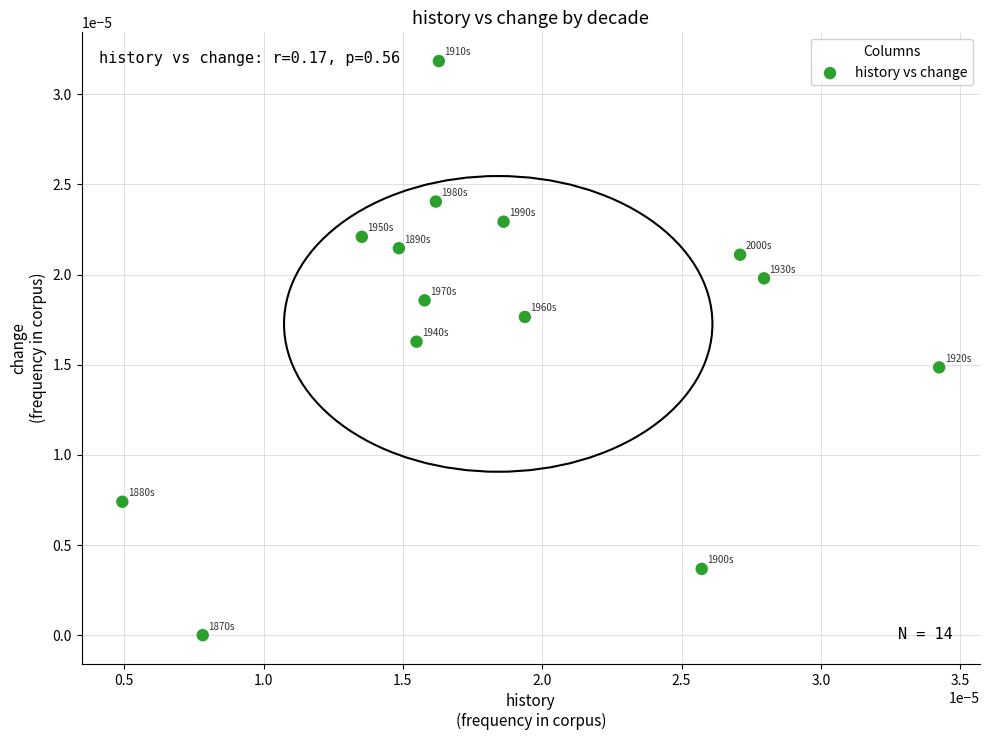

How many data points are displayed?

14